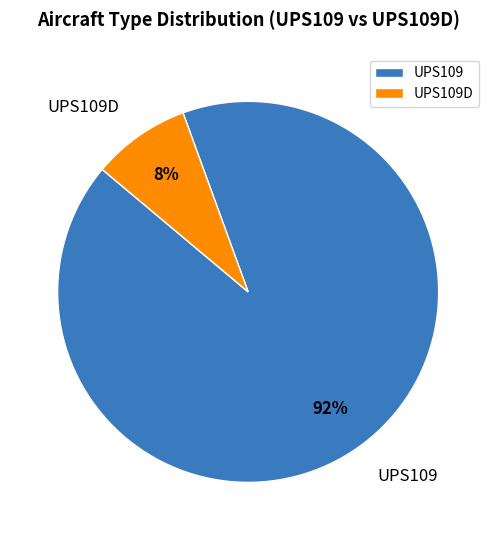

To the nearest percent, what is the average slice percentage?

50%